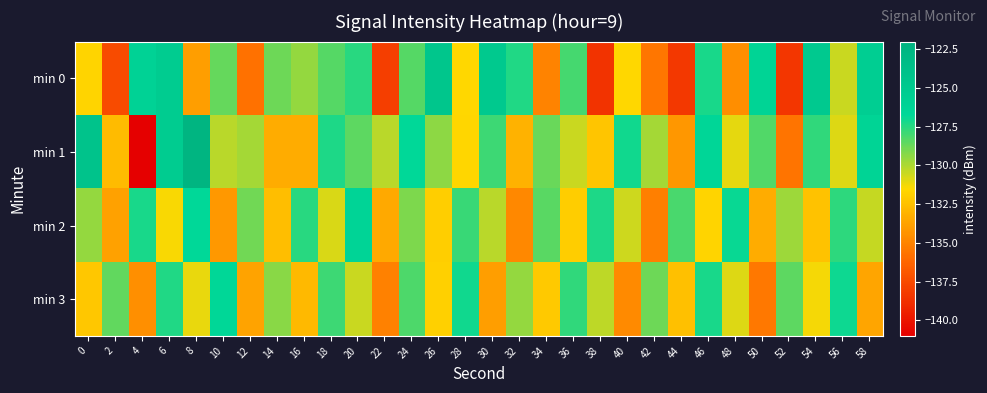

What is the total value across all series at 6?

-509.3